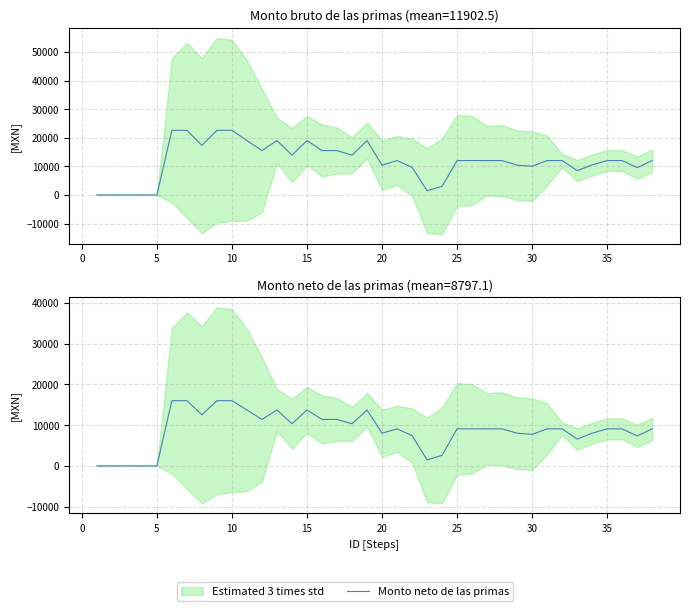

What is the sum of all Monto neto de las primas values?

334290.5